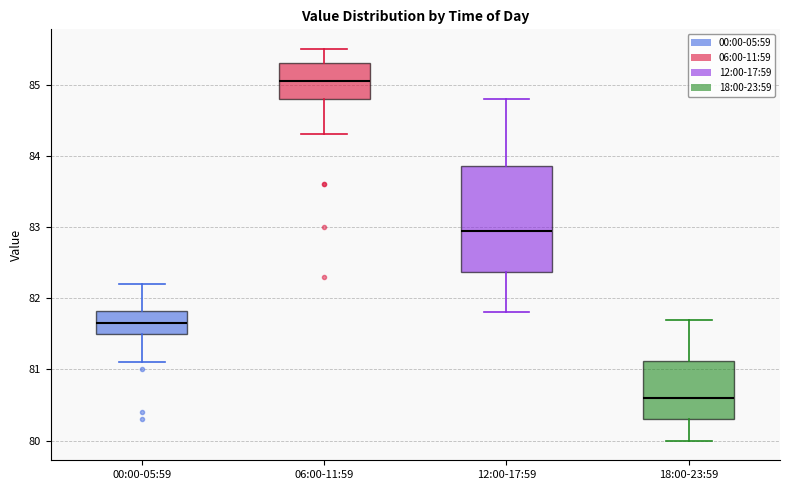

Which box has the highest median line?

06:00-11:59